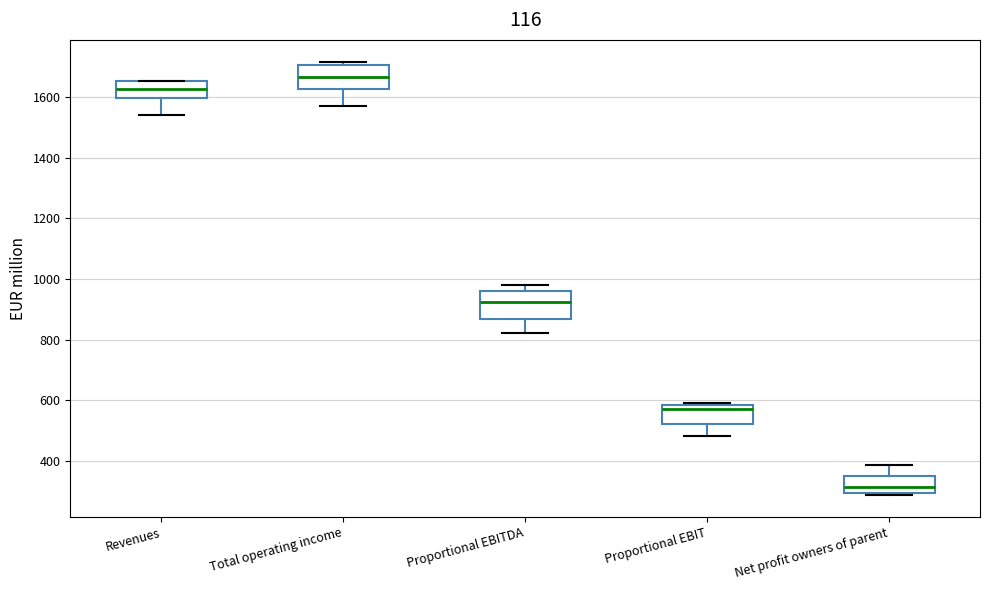

Which box's median line is the highest?

Total operating income